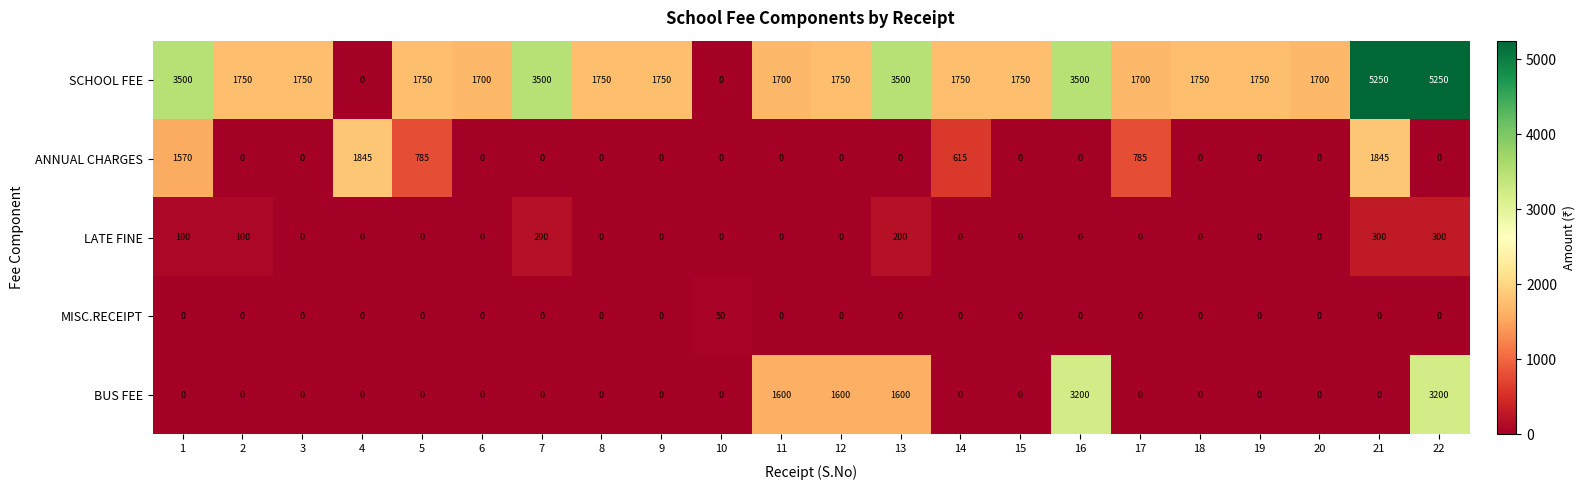

What is the total value across all series at 7?

3700